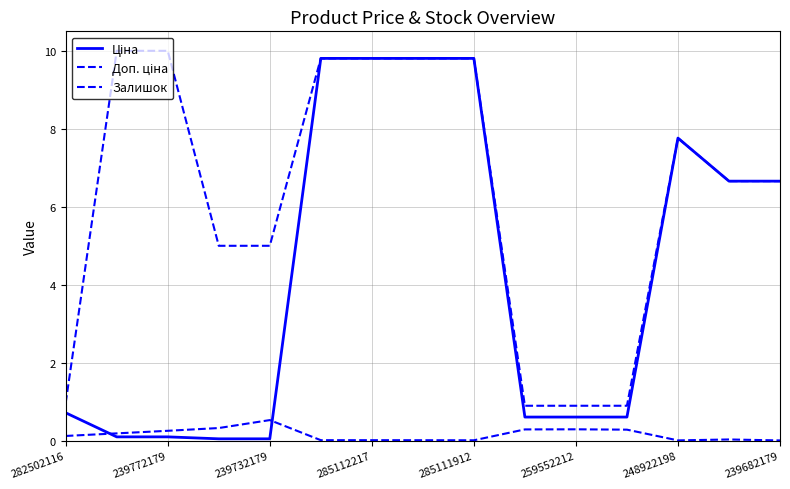

Rank the series by their average value, from lowest to highest.

Залишок, Ціна, Доп. ціна